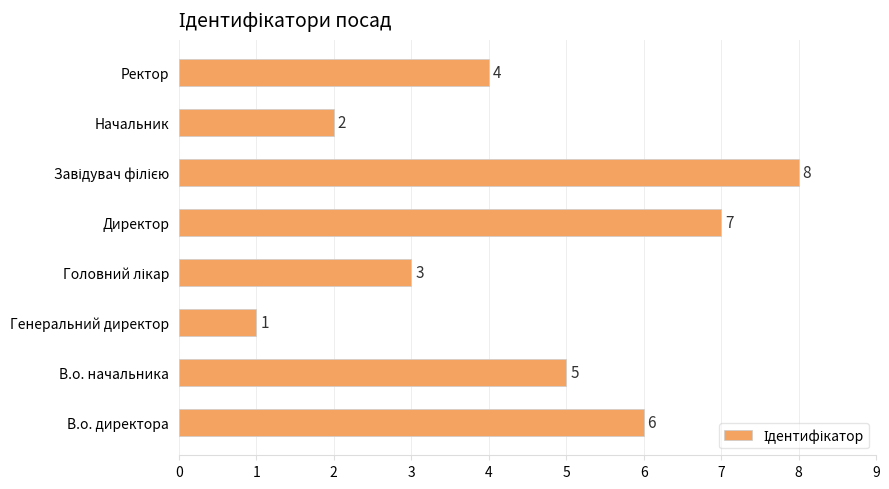

The value at Ректор is 3. True or false?

False